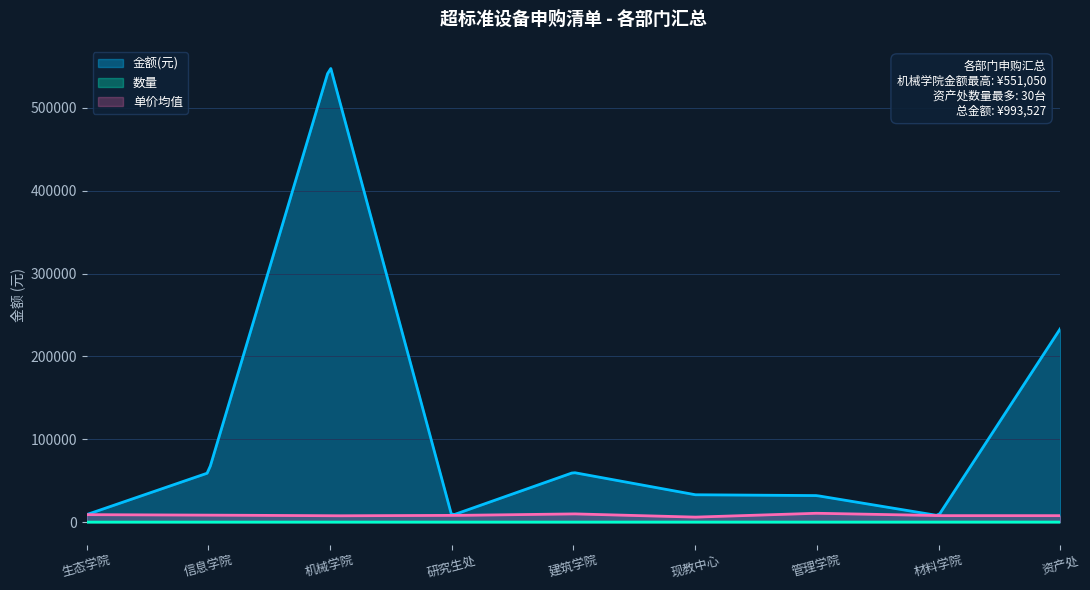

Reading right to left, what are all the values shown in this chart?

金额(元): 233300	7799	31999	33000	59899	8000	551050	59480	9000
数量: 30	1	3	55	6	1	88	7	1
单价均值: 7778	7799	10666	6000	9950	8000	7602	8497	9000